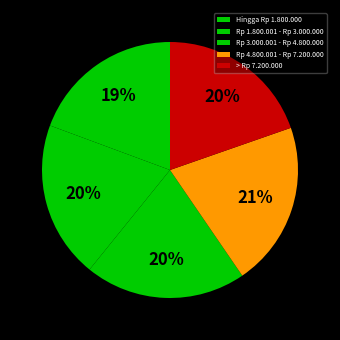

Approximately how many times larger is the value at Rp 3.000.001 - Rp 4.800.000 compared to Rp 4.800.001 - Rp 7.200.000?

1.0